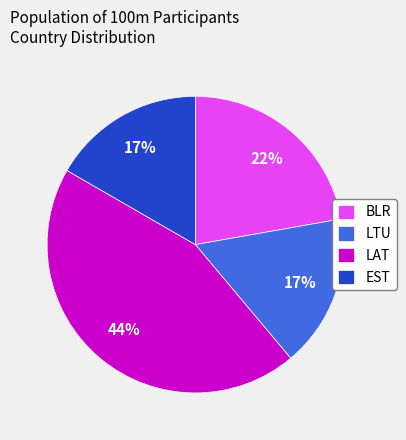

How many segments does this pie chart have?

4